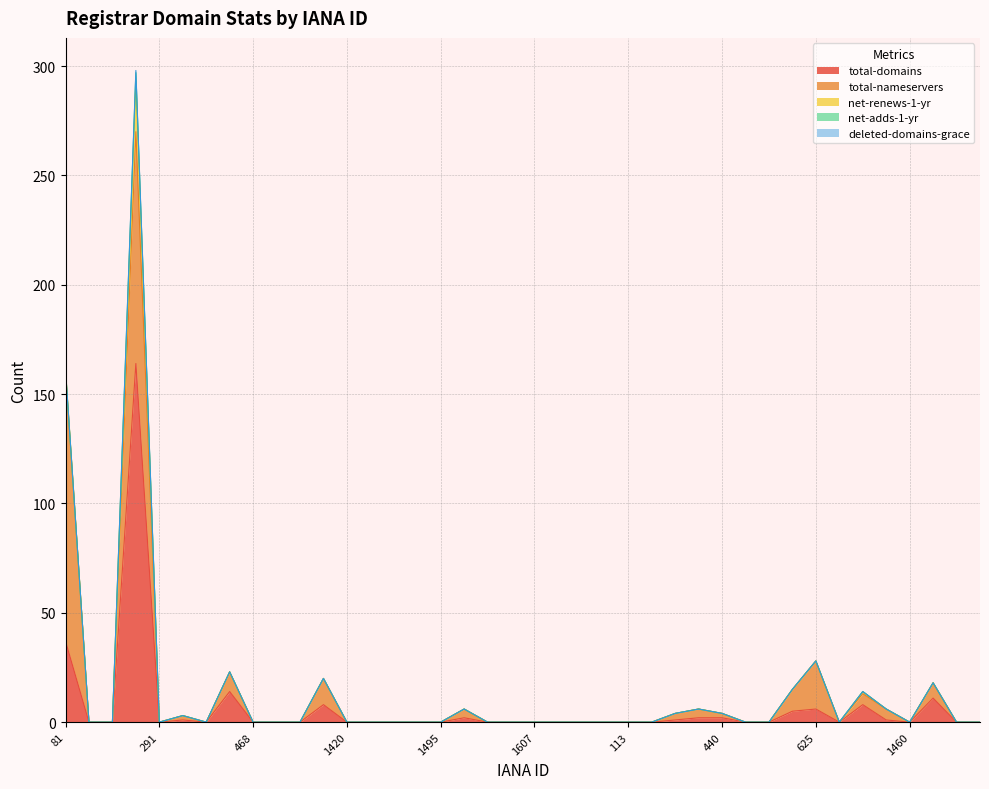

Which series changed the most between 120 and 628?

total-domains